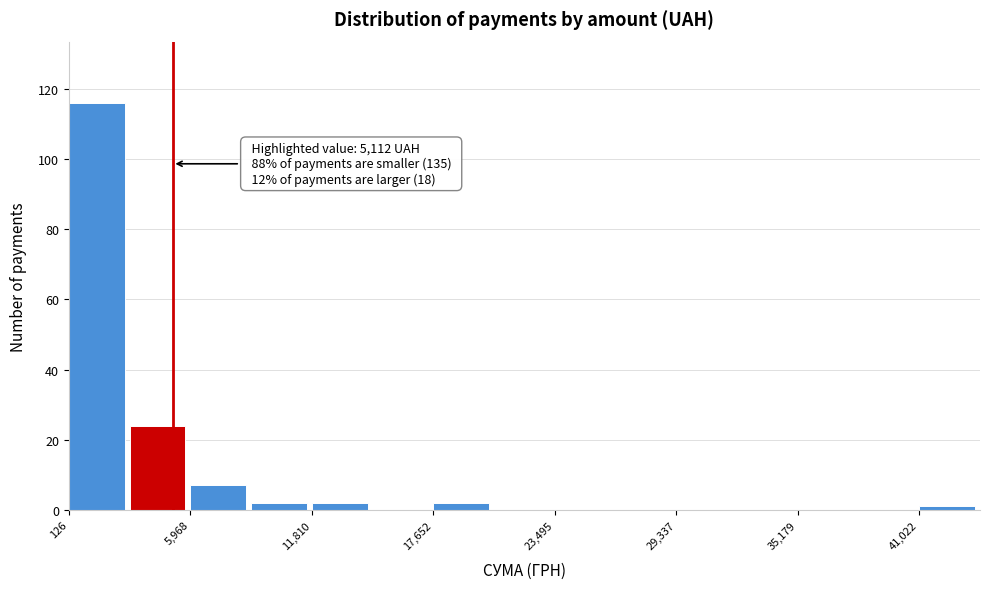

Around what value on the x-axis is the tallest bar? Give the approximate position of its centre, as read against the axis.

1000